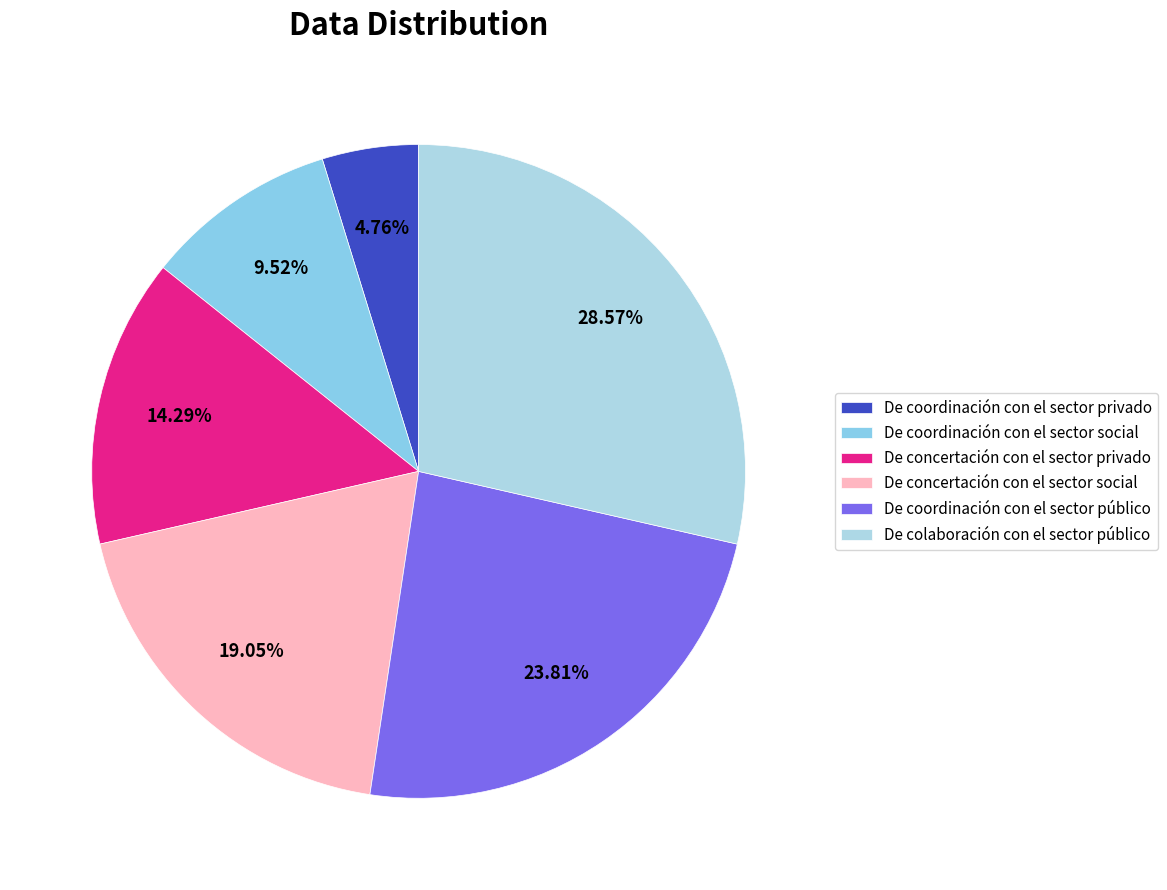

Does any single category account for the majority?

No